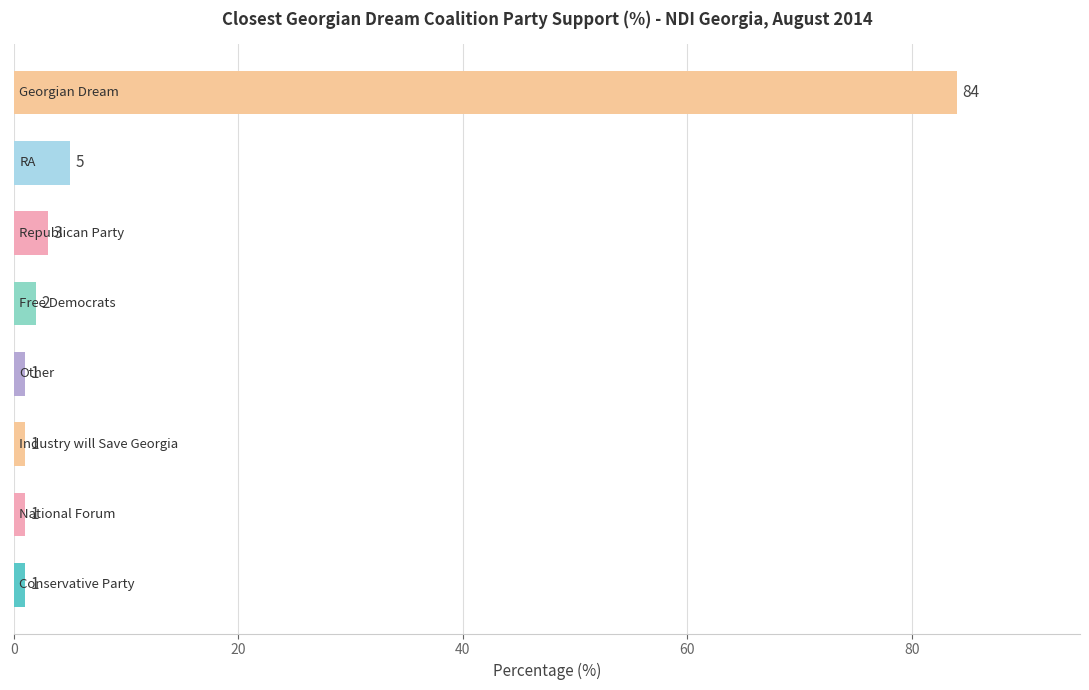

What is the difference between the maximum and minimum values?

83